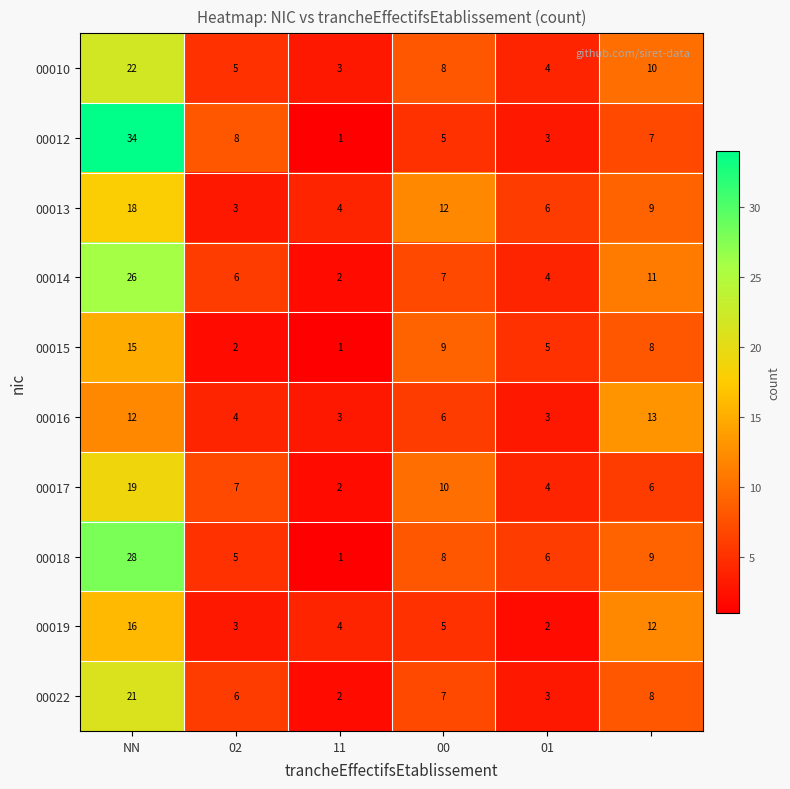

Which series has the largest range (max minus min)?

00012